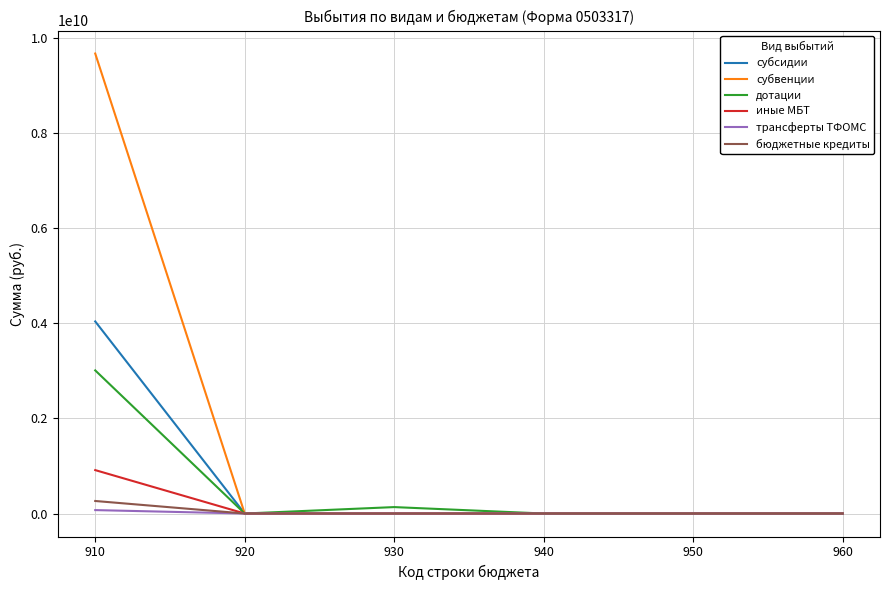

At which category does the chart reach its peak across all series?

910